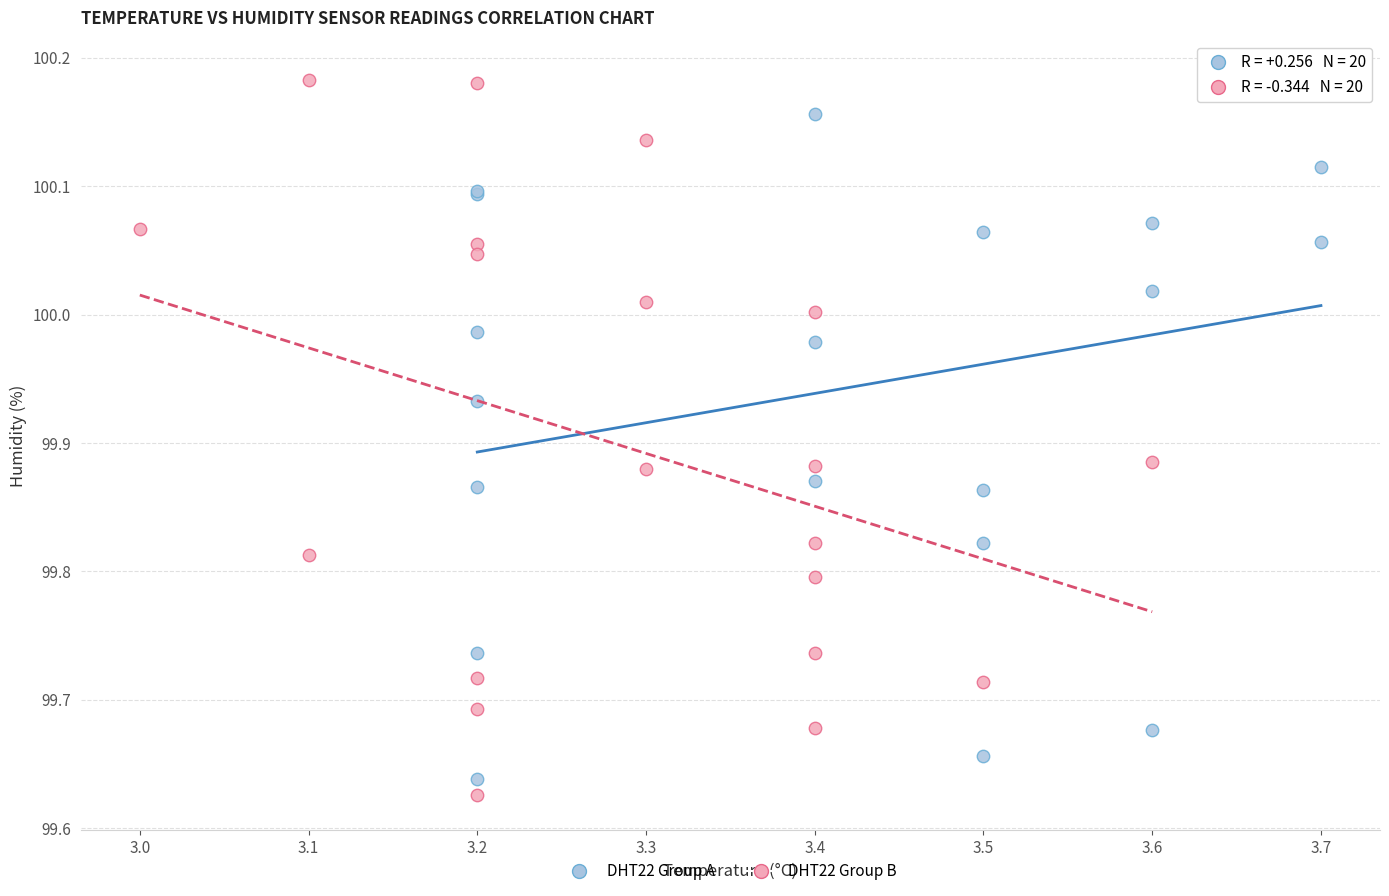

What are all the series names shown in the legend?

DHT22 Group A, DHT22 Group B